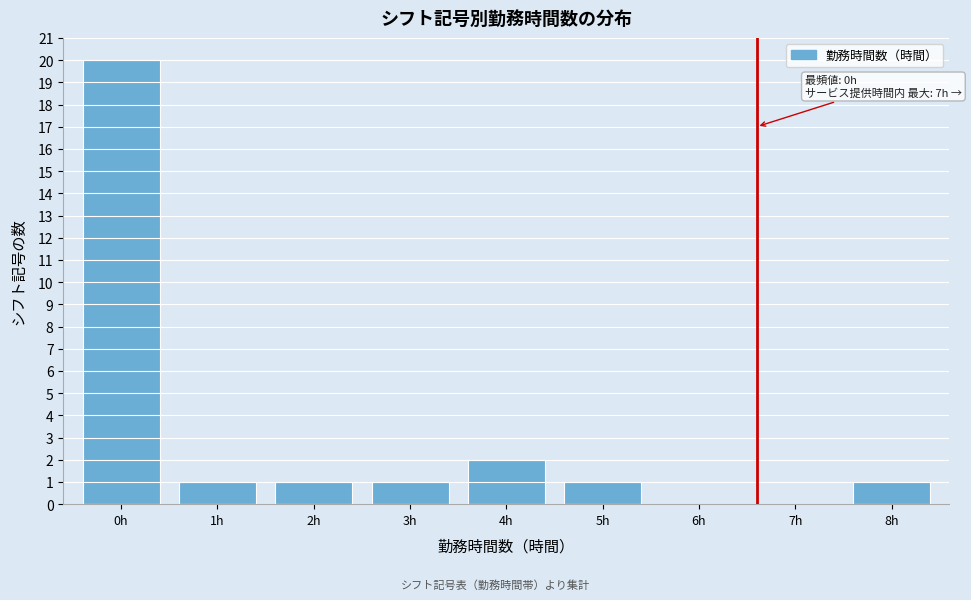

Reading left to right, extract all data points from this chart.

0h=20	1h=1	2h=1	3h=1	4h=2	5h=1	6h=0	7h=0	8h=1